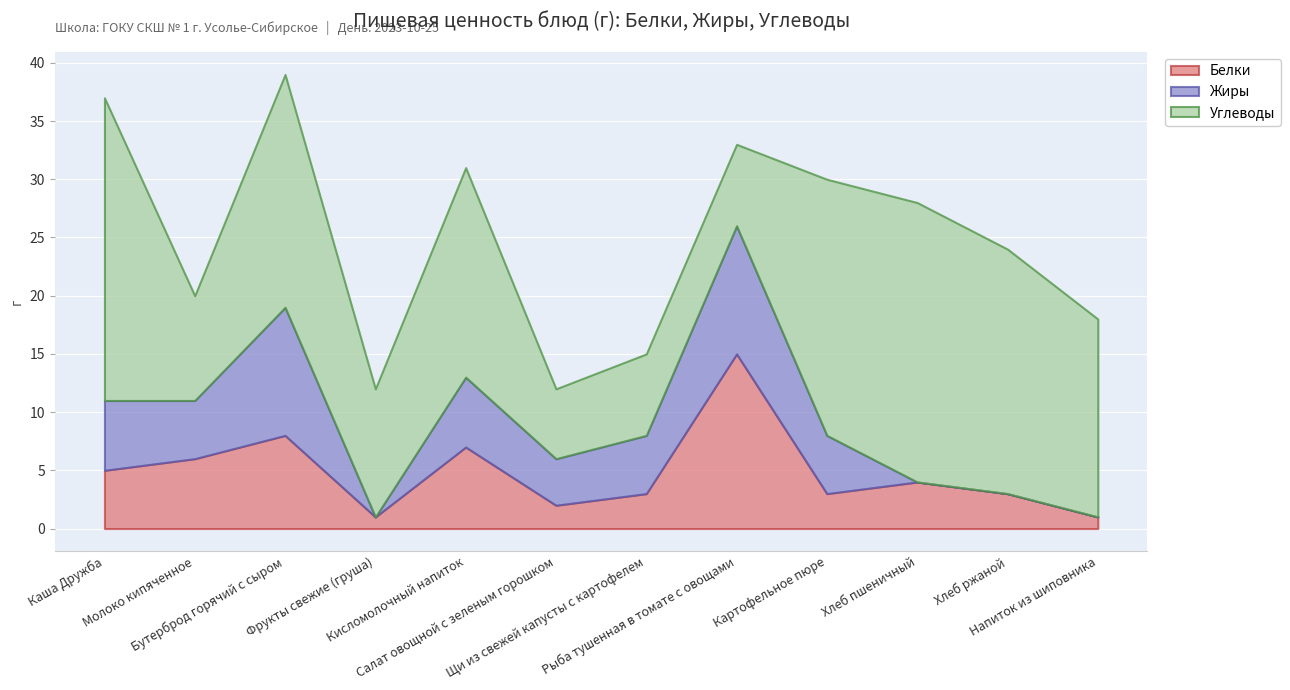

What is the maximum value for Углеводы?

26